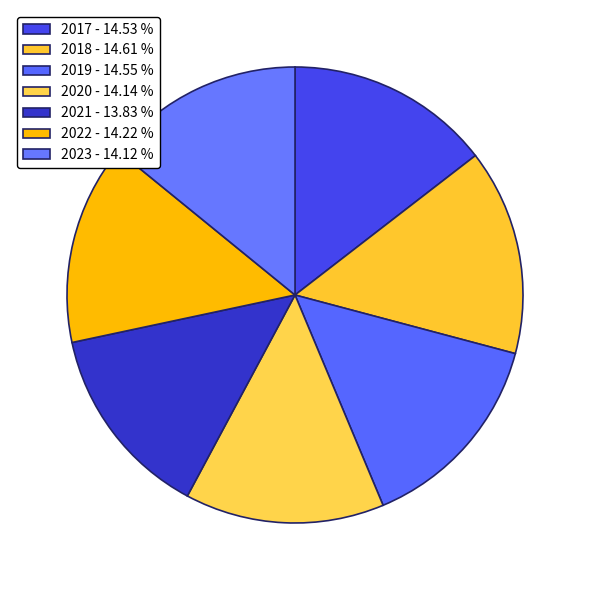

Which category has the biggest portion of the pie?

2018